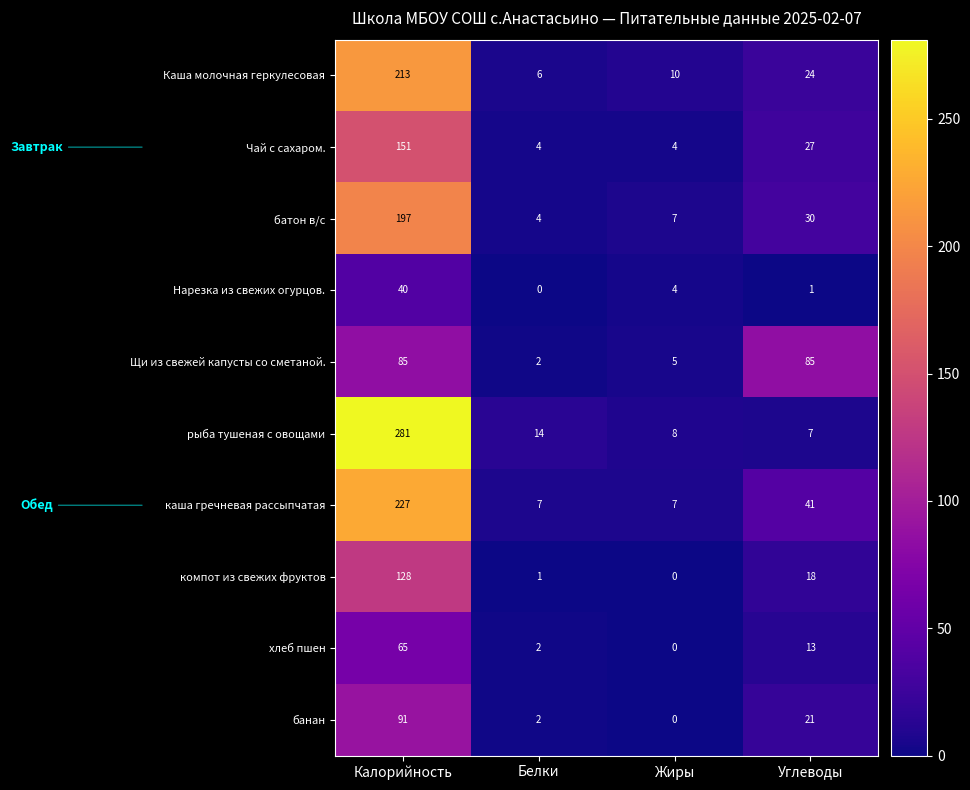

What is the difference between the Чай с сахаром. values at Жиры and Калорийность?

147